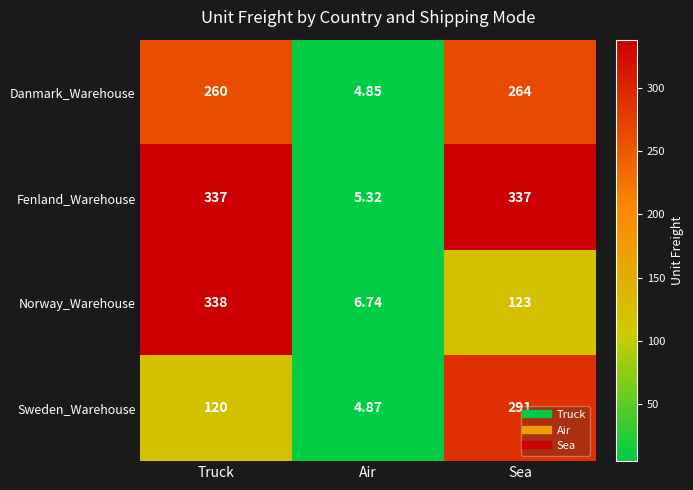

At which label is Norway_Warehouse closest to 172?

Sea